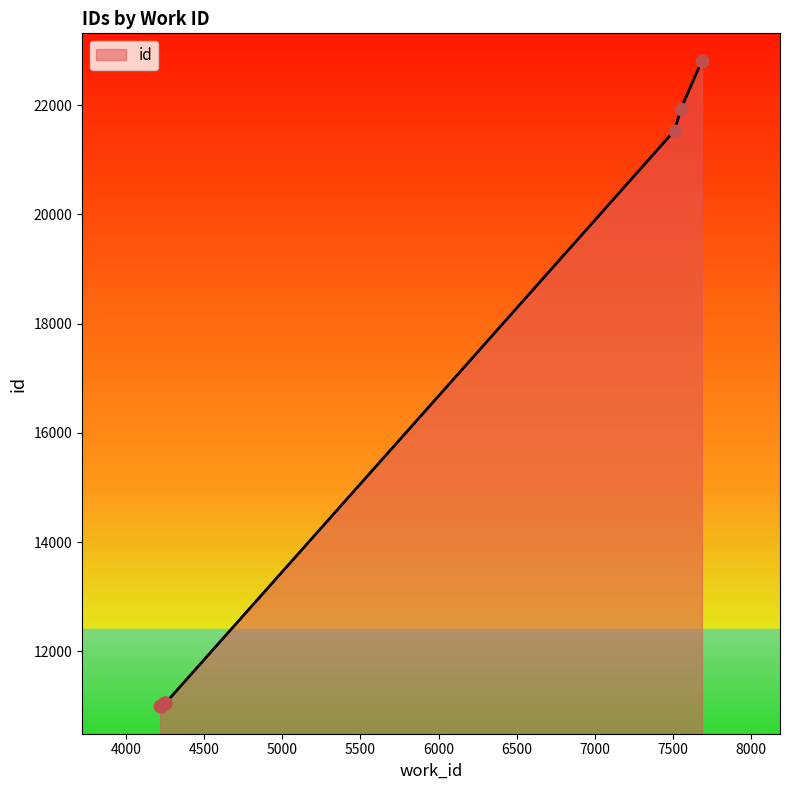

Approximately how many times larger is the value at 7686 compared to 4247?

2.1